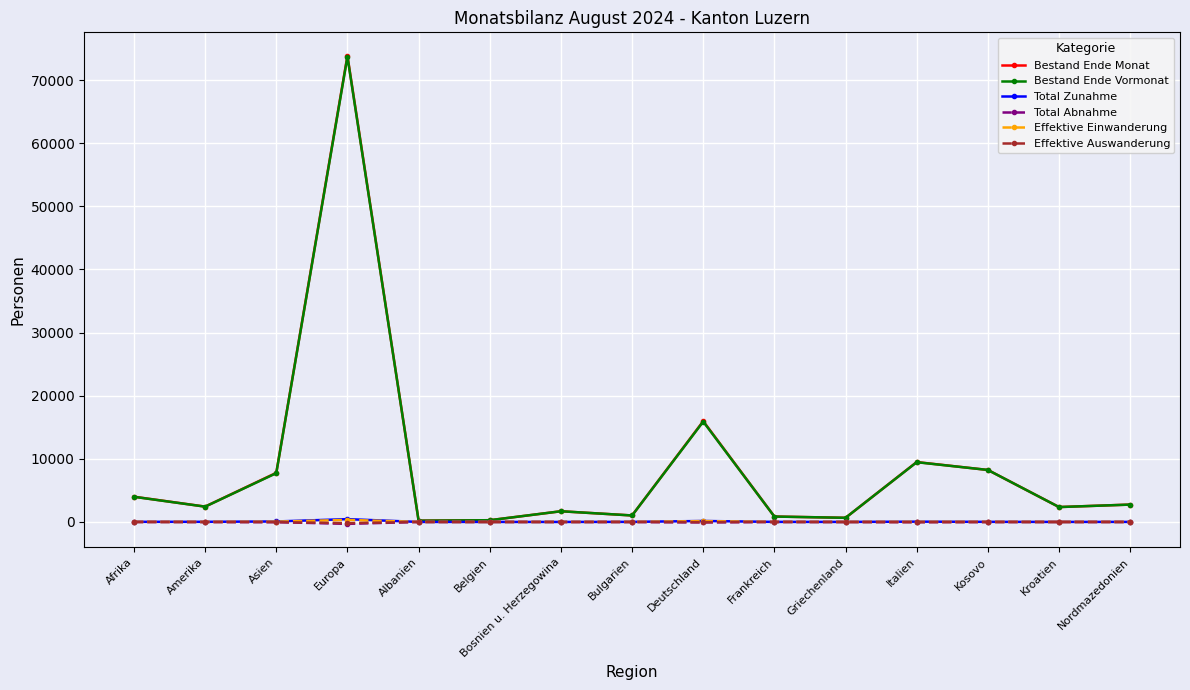

Between Bosnien u. Herzegowina and Kosovo, which series saw the biggest shift?

Bestand Ende Monat